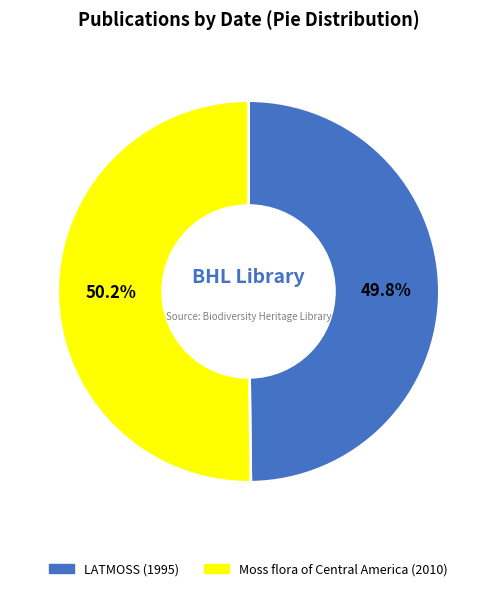

Combined, what portion of the pie is LATMOSS (1995) and Moss flora of Central America (2010)?

100.0%